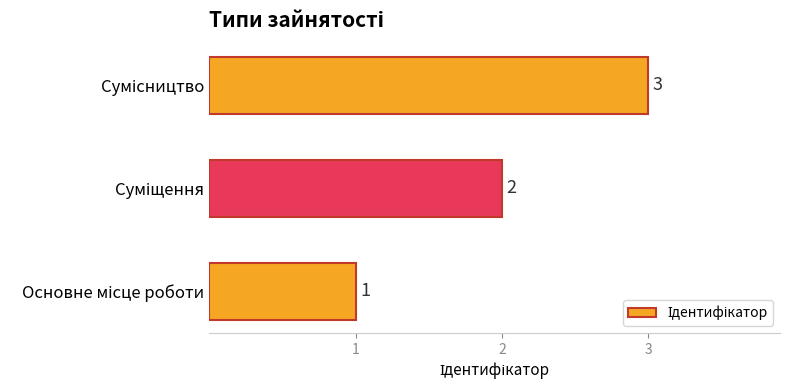

What is the maximum value shown in the chart?

3